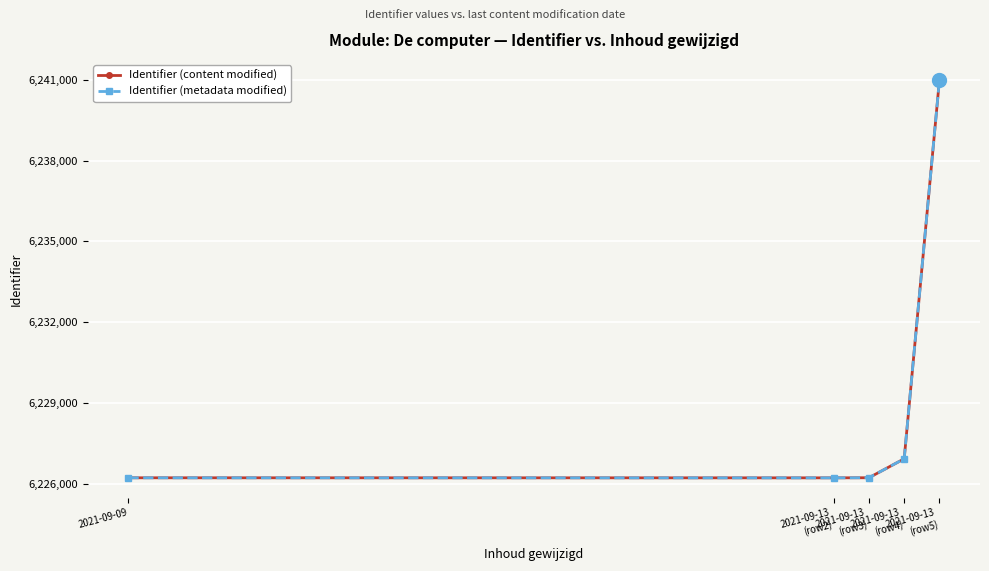

What is the average value of the Identifier (metadata modified) series?

6229315